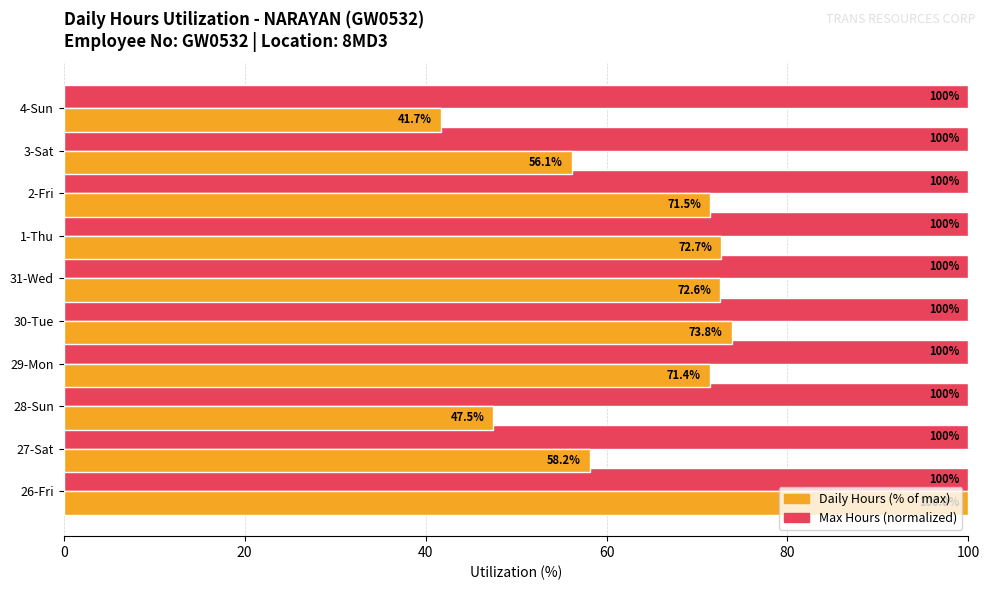

Rank the categories by Daily Hours (% of max) value from lowest to highest.

4-Sun, 28-Sun, 3-Sat, 27-Sat, 29-Mon, 2-Fri, 31-Wed, 1-Thu, 30-Tue, 26-Fri